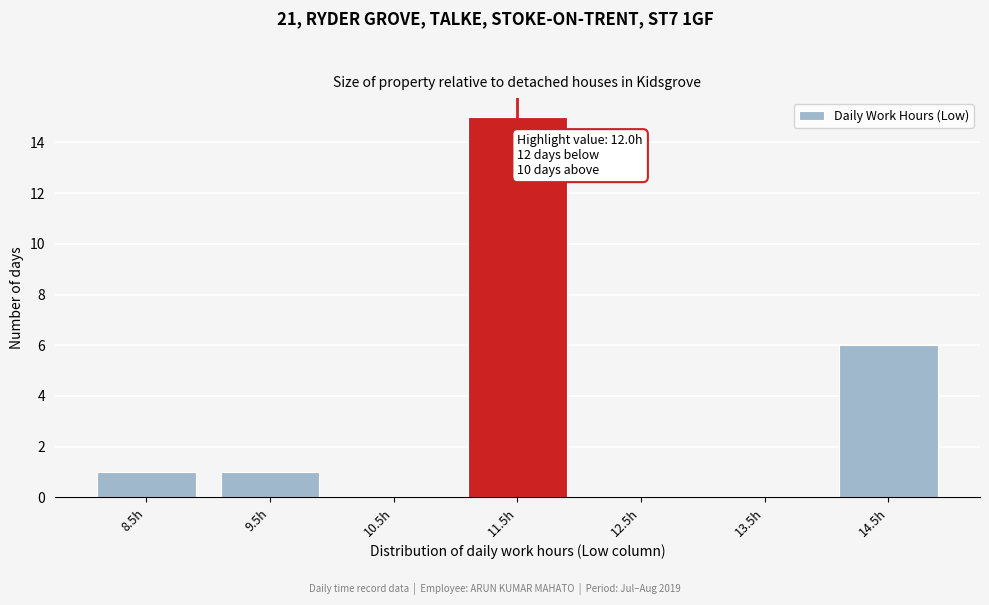

Reading right to left, what are all the values shown in this chart?

14.5h=6	13.5h=0	12.5h=0	11.5h=15	10.5h=0	9.5h=1	8.5h=1